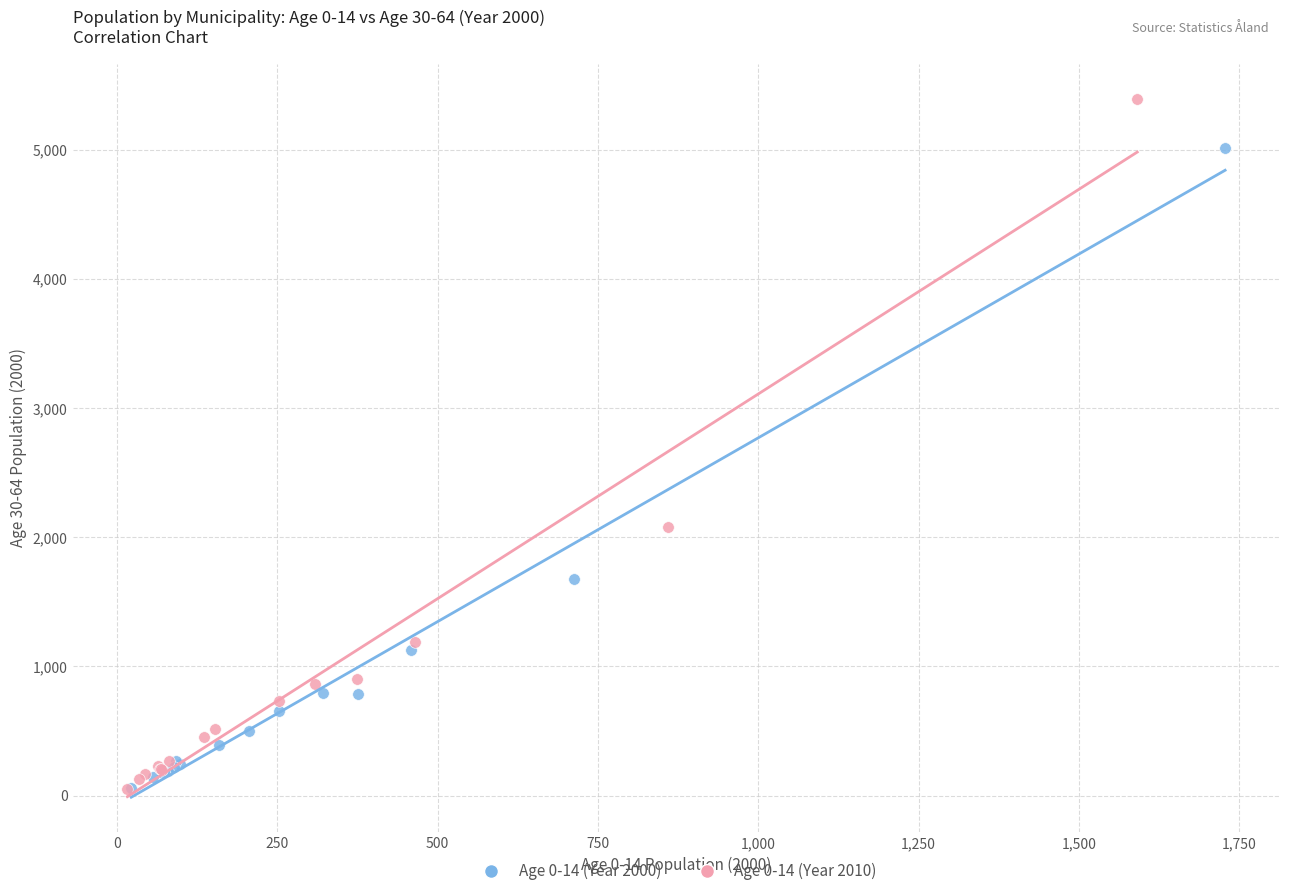

Which series contains the highest Y value?

Age 0-14 (Year 2010)